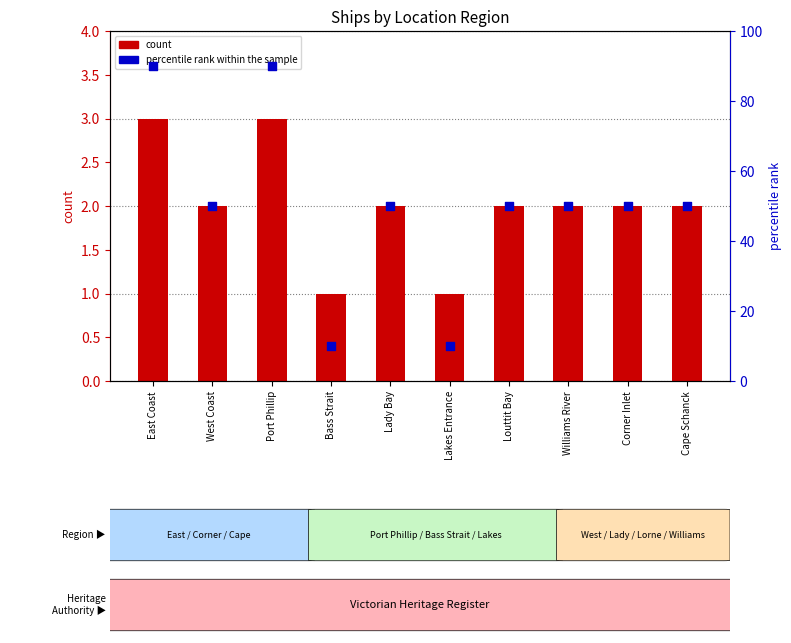

At how many categories does at least one series exceed 42?

8